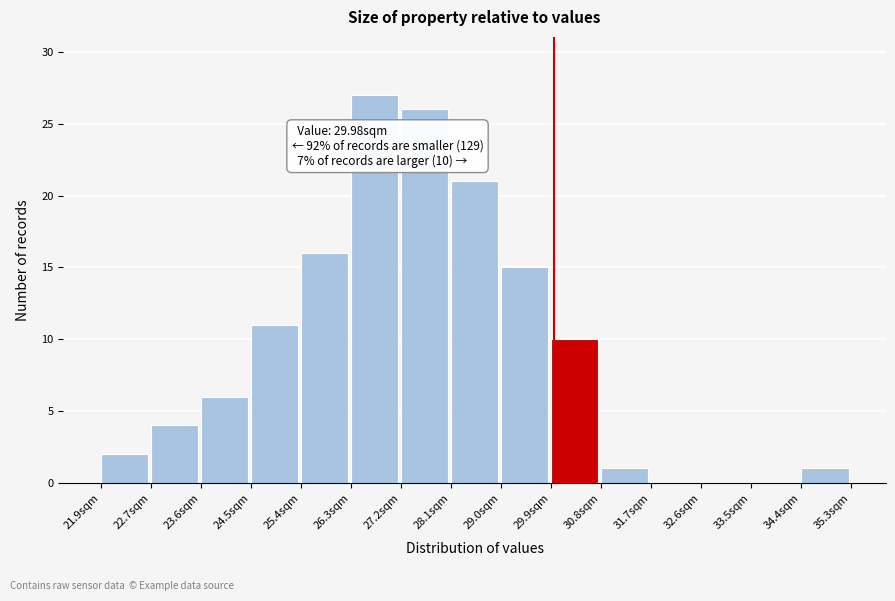

Which range on the x-axis has the tallest bar?

26.3 to 27.2